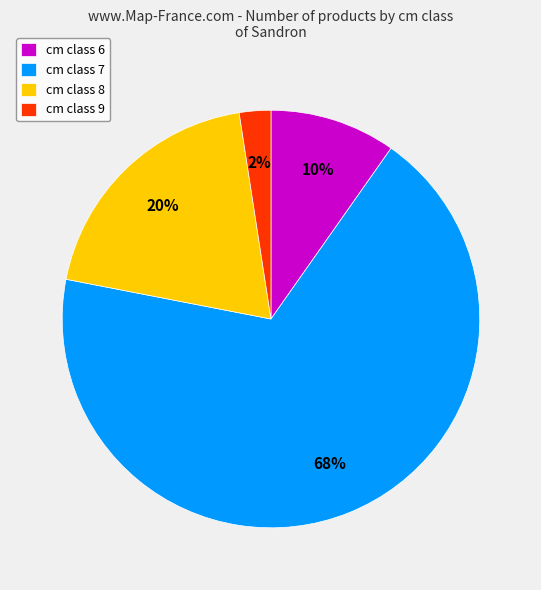

Between cm class 6 and cm class 8, which is larger?

cm class 8